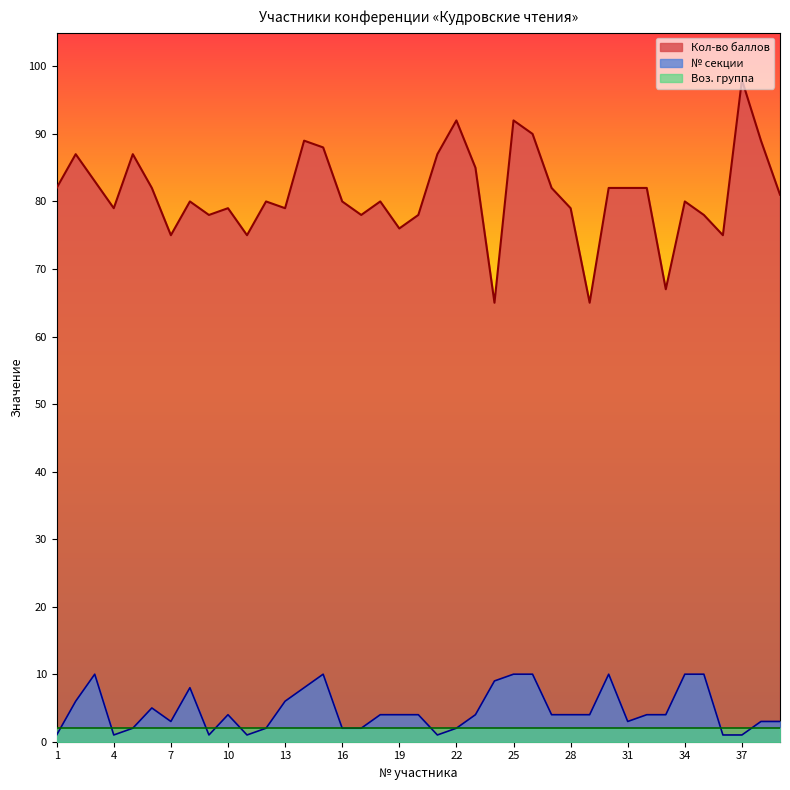

List the labels in order of № секции value, largest first.

3, 15, 25, 26, 30, 34, 35, 24, 8, 14, 2, 13, 6, 10, 18, 19, 20, 23, 27, 28, 29, 32, 33, 7, 31, 38, 39, 5, 12, 16, 17, 22, 1, 4, 9, 11, 21, 36, 37